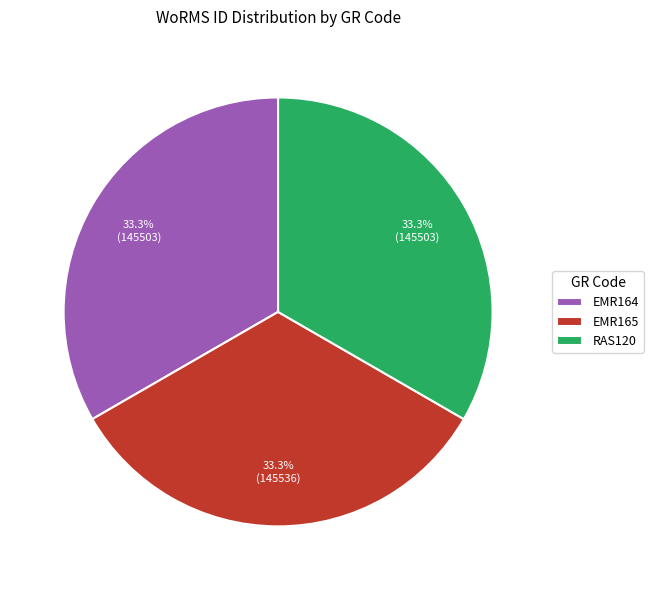

Is there a majority slice in this chart?

No